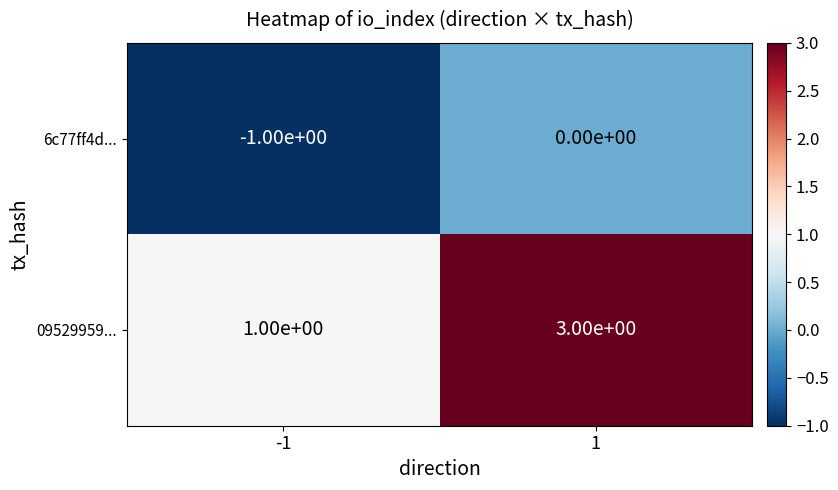

Which series has the largest range (max minus min)?

09529959...